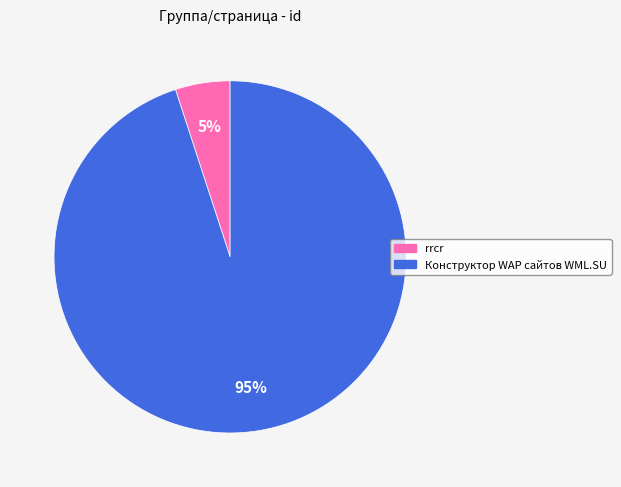

What is the smallest slice in the pie chart?

rrcr